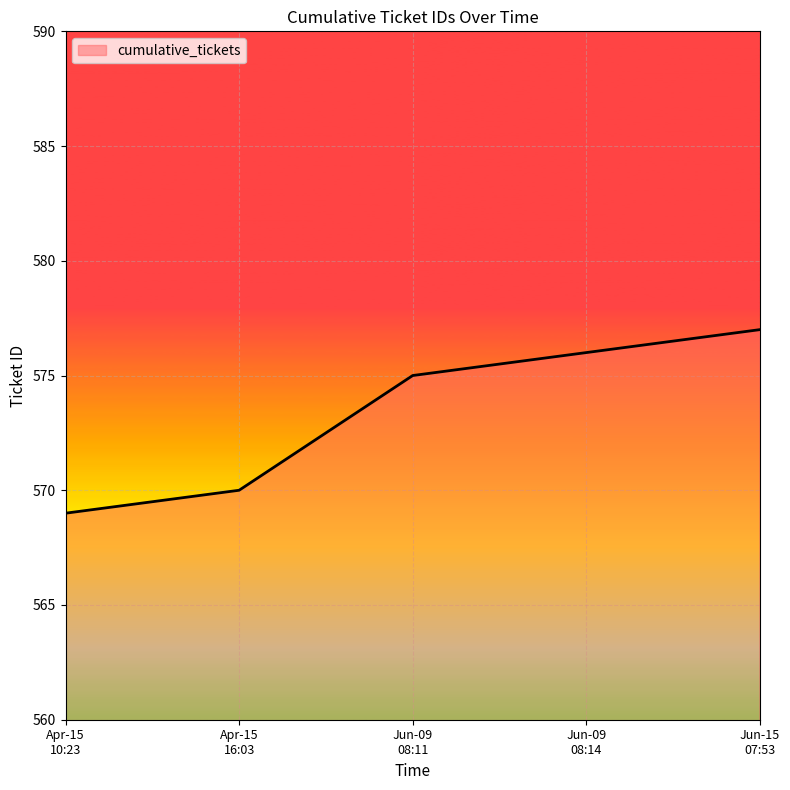

True or false: the data has more than 0 interior local peaks.

False